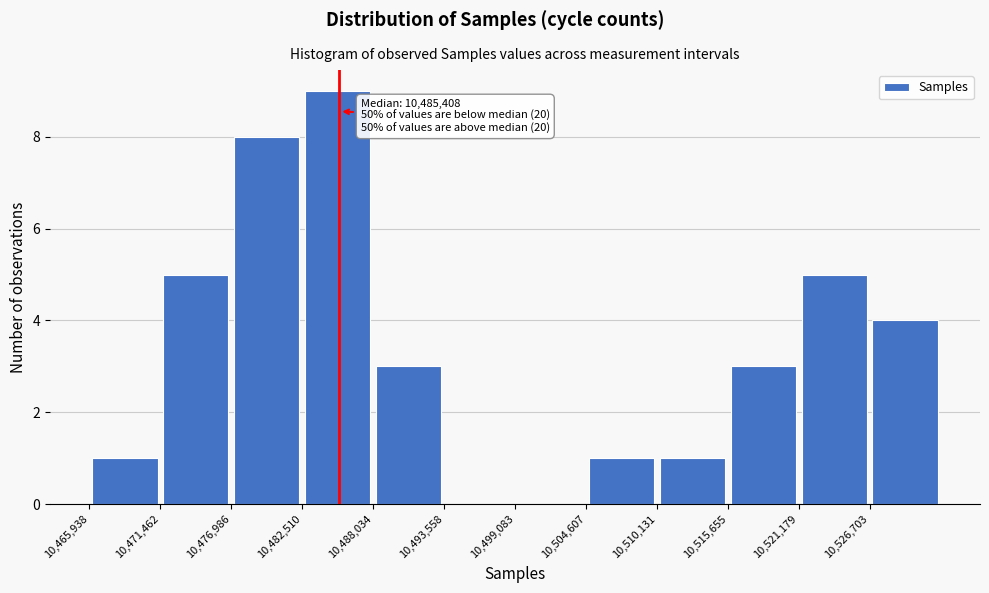

Which range on the x-axis has the tallest bar?

10483000 to 10488000